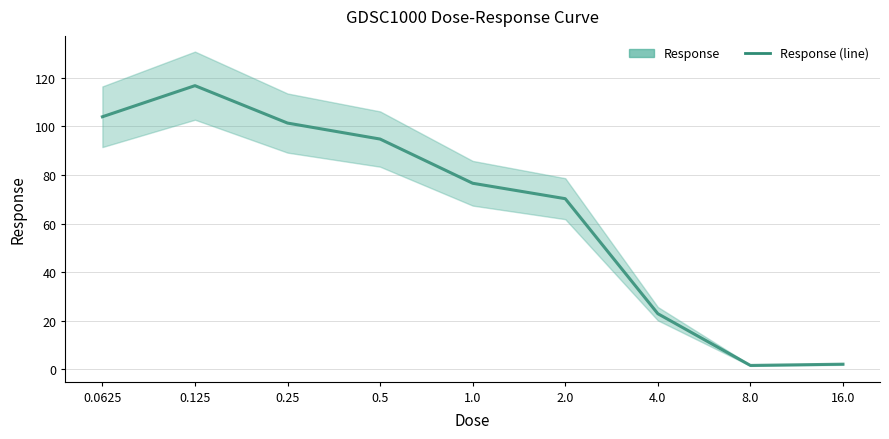

Rank the categories by value from highest to lowest.

0.125, 0.0625, 0.25, 0.5, 1.0, 2.0, 4.0, 16.0, 8.0